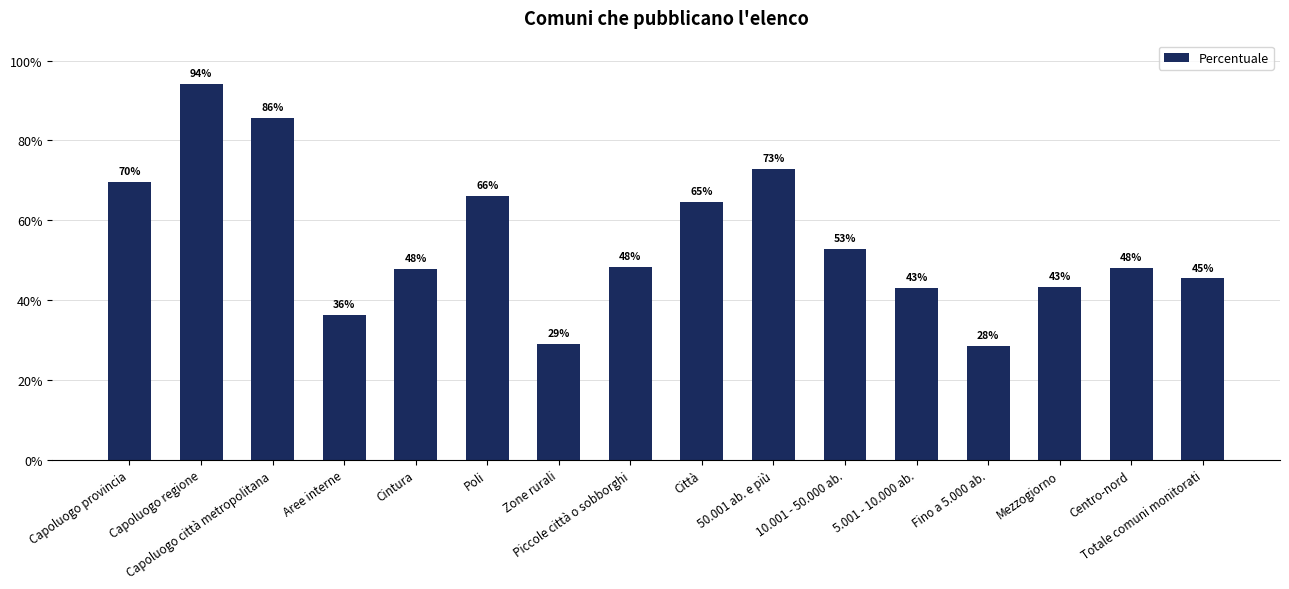

True or false: the data shows 0.7 at 50.001 ab. e più.

True